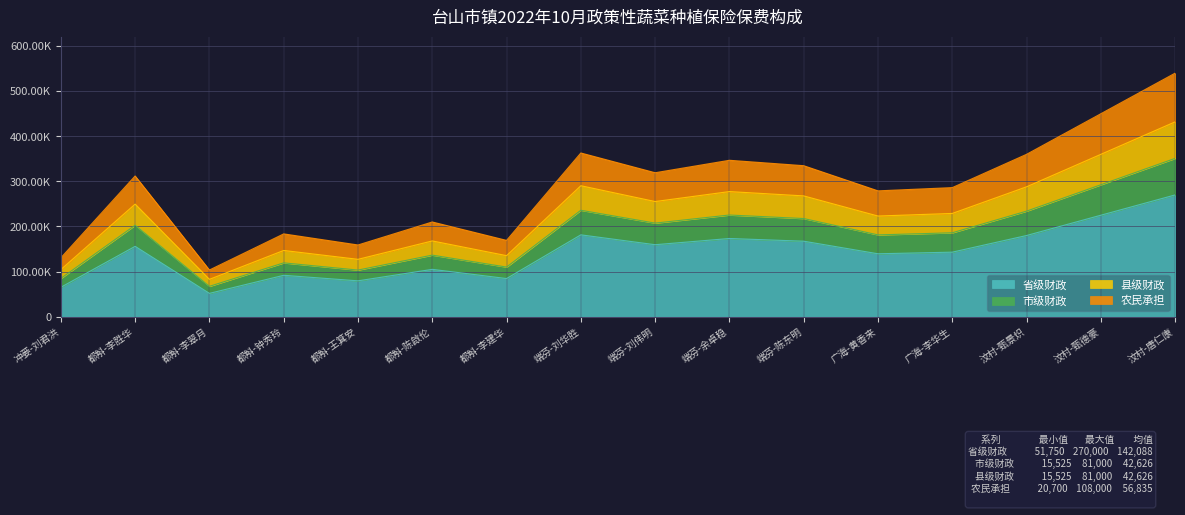

At which category does 省级财政 reach its first local valley?

都斛-李翠月